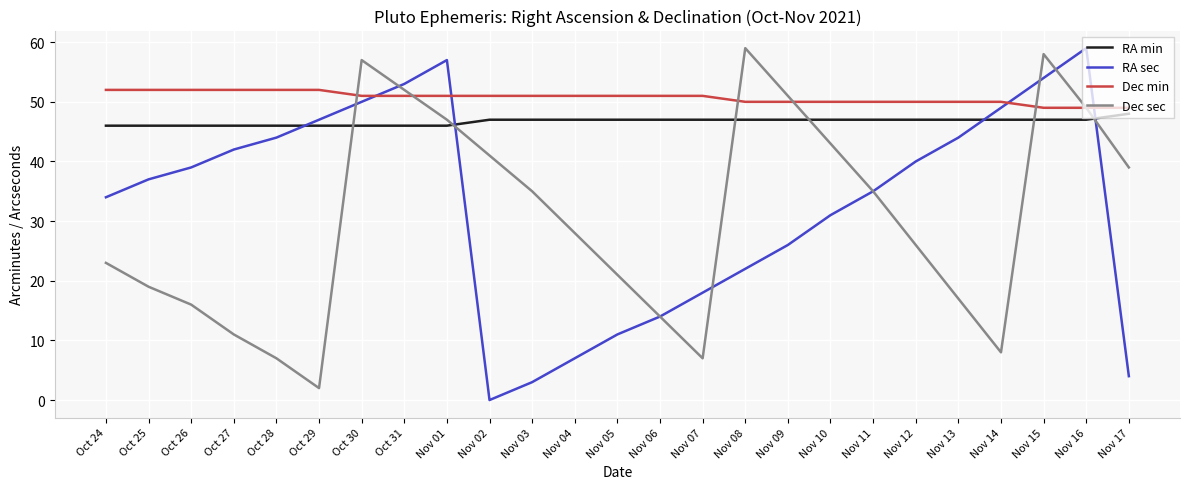

Which series has the largest total across all categories?

Dec min